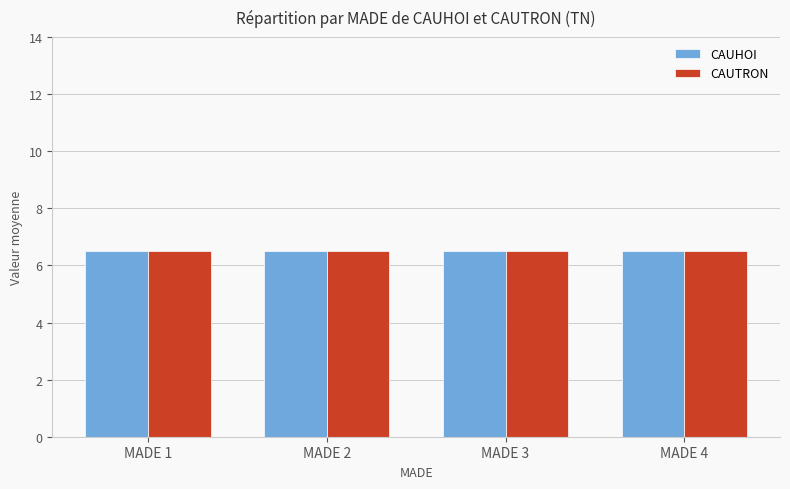

Which series changed the most between 2 and 4?

CAUHOI